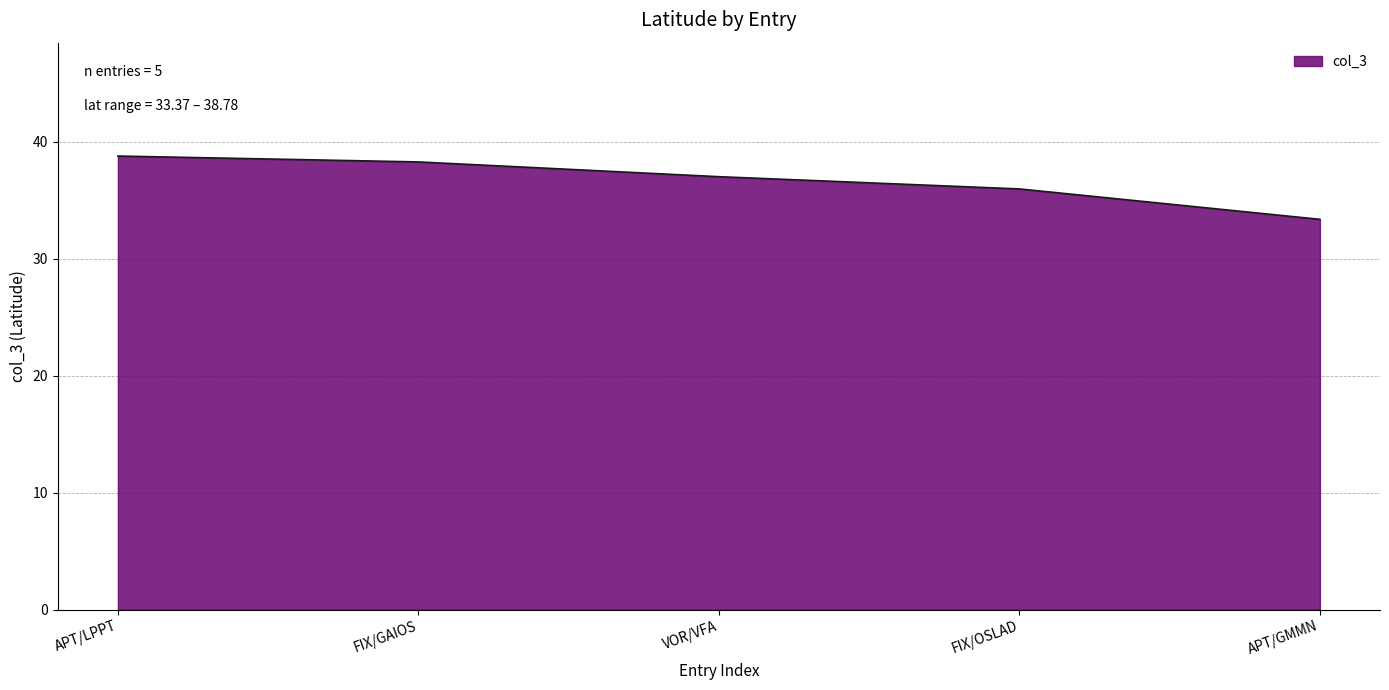

What position from the right is VOR/VFA?

3